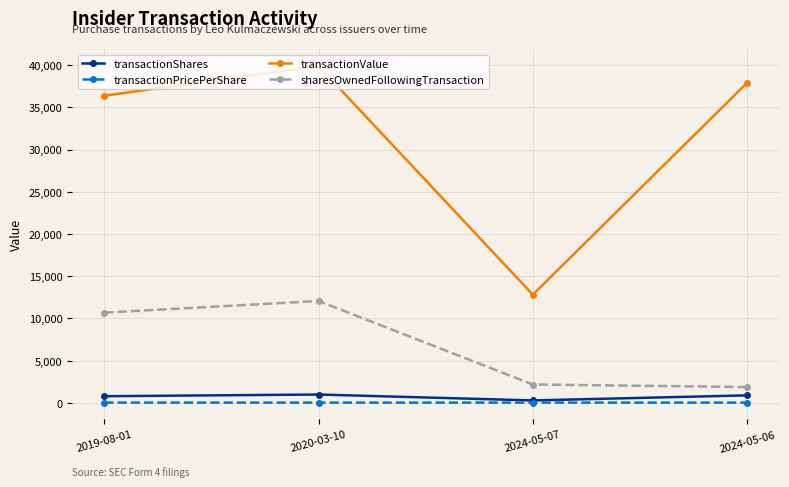

True or false: transactionValue has a value of 8321.3 at 2024-05-07.

False